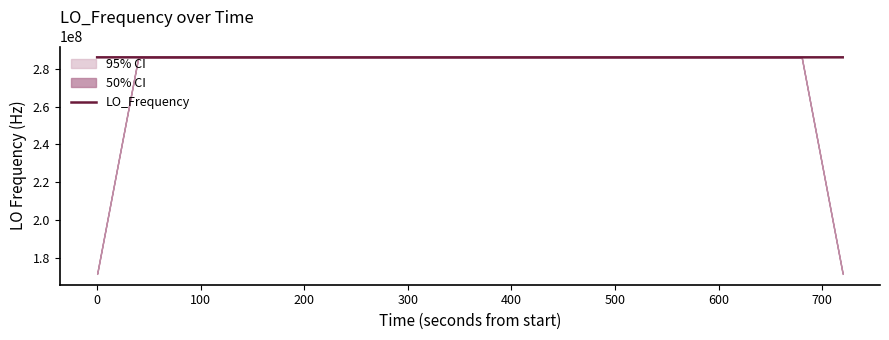

What is the highest value of the LO_Frequency series?

286047001.2